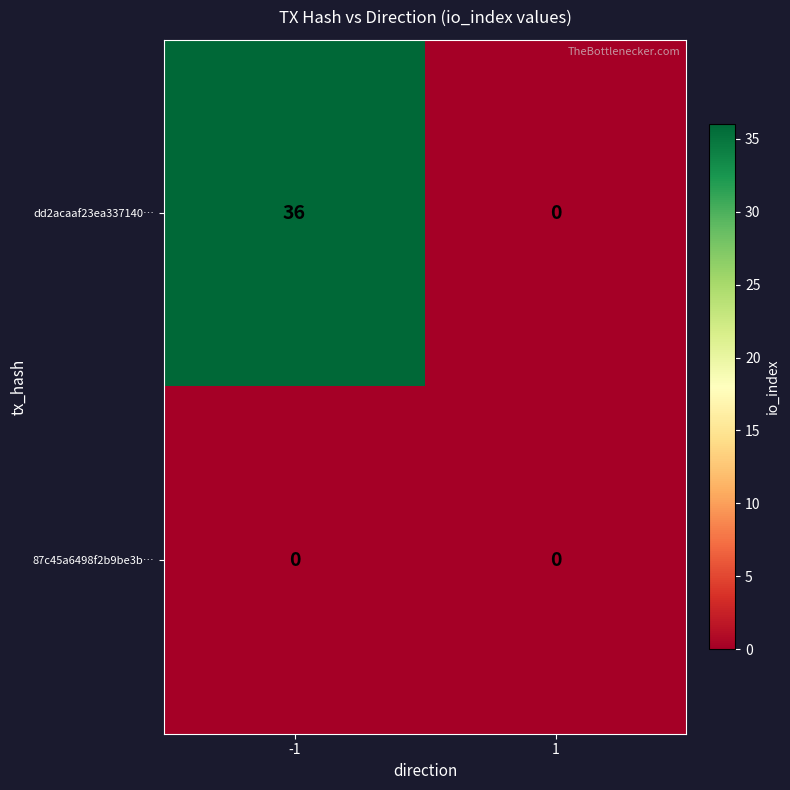

List the series in order of their overall mean, highest first.

dd2acaaf23ea337140…, 87c45a6498f2b9be3b…